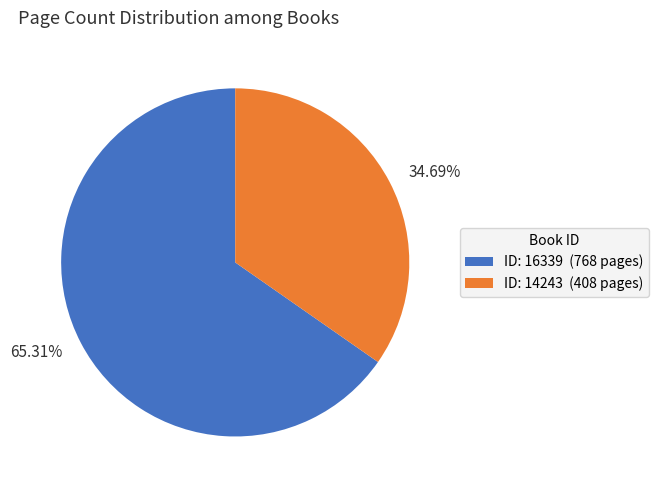

Count the number of slices in the pie.

2